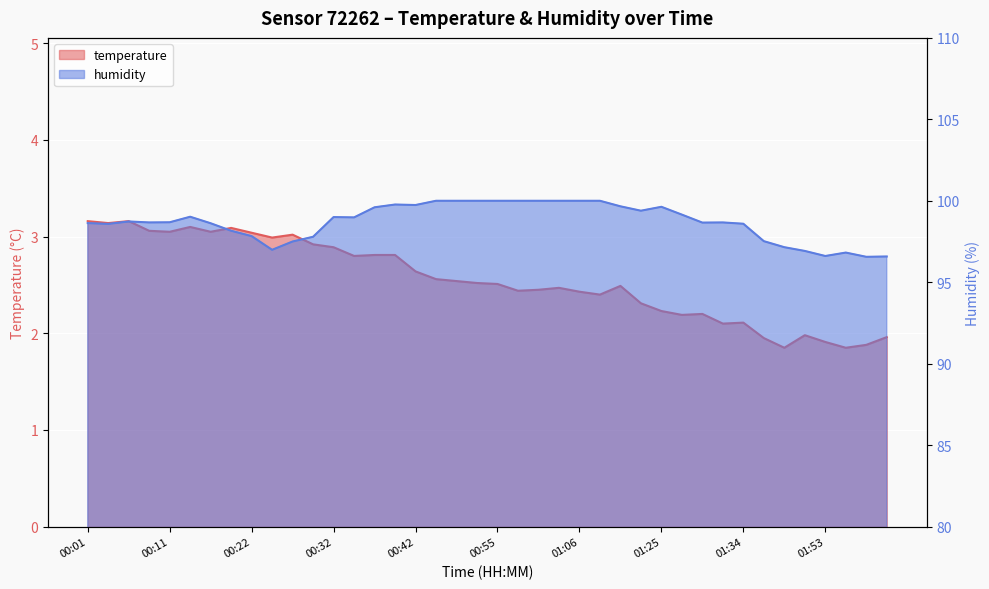

True or false: humidity and temperature cross at least once.

False